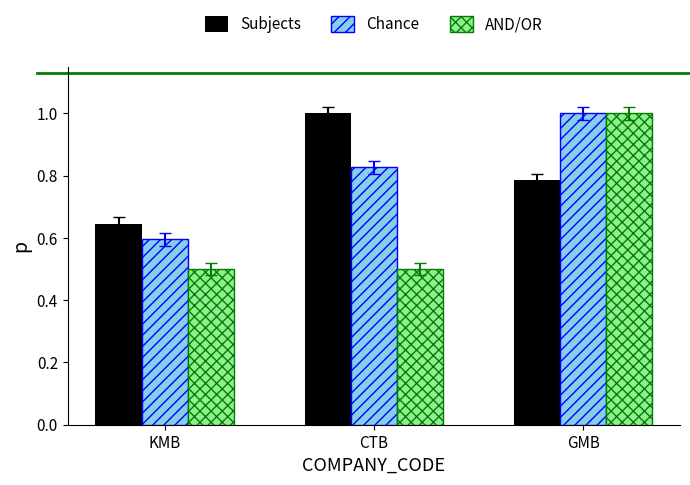

Count the Chance values in the range 0 to 1.

3